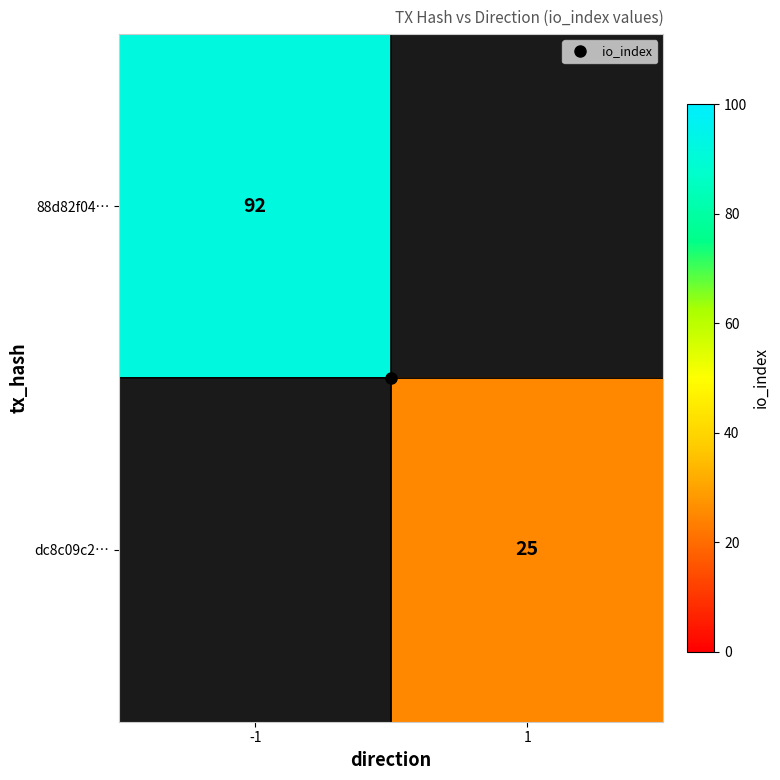

The 88d82f04… series shows 0 at 1. True or false?

True